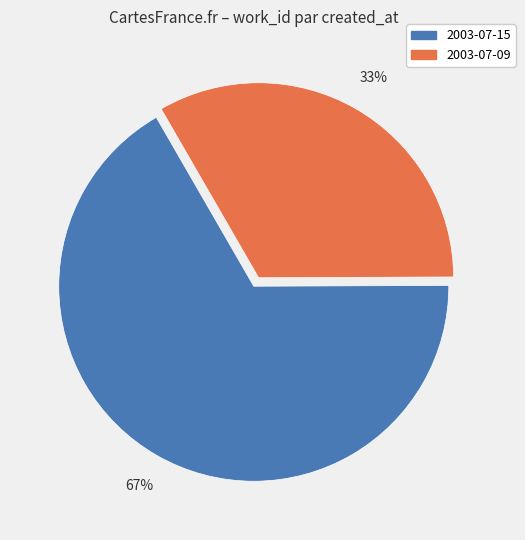

To the nearest percent, what is the average slice percentage?

50%